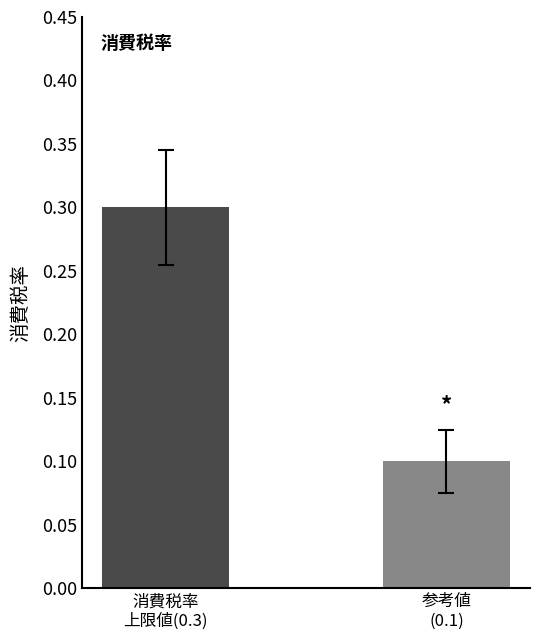

What is the difference between the values at 参考値
(0.1) and 消費税率
上限値(0.3)?

0.2